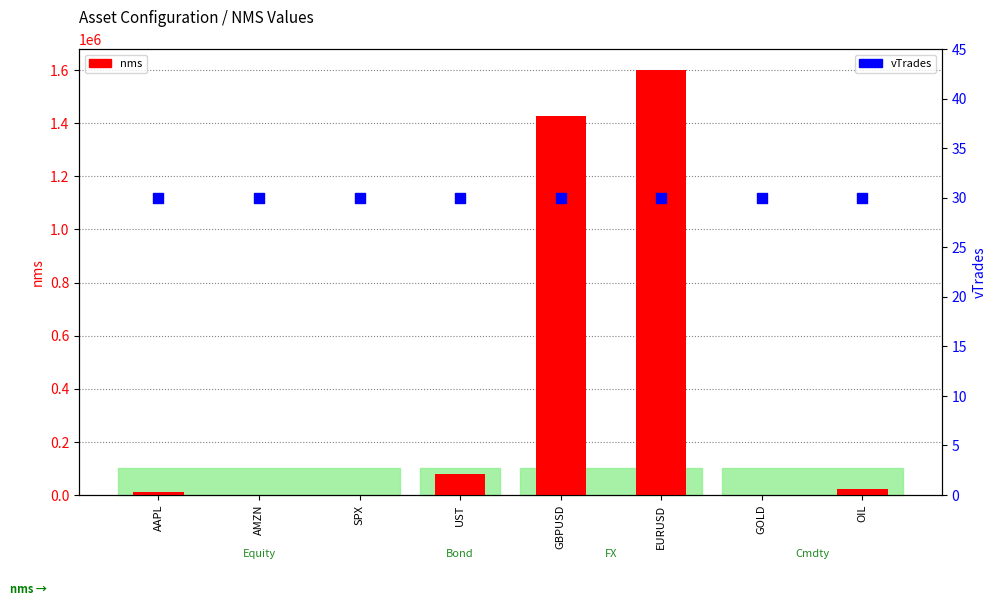

At which category is the sum across all series the highest?

EURUSD